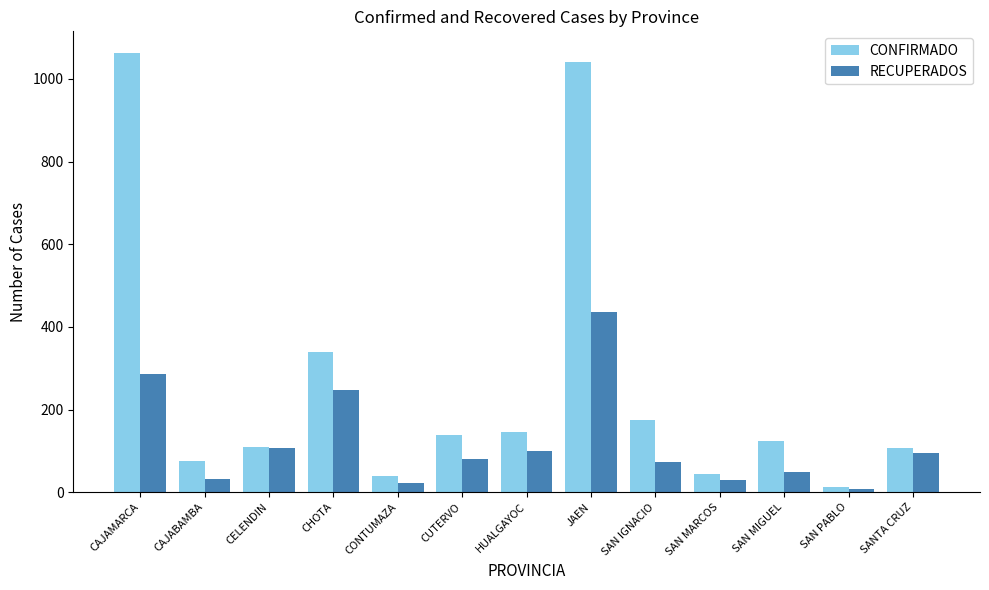

Which series has the widest spread of values?

CONFIRMADO